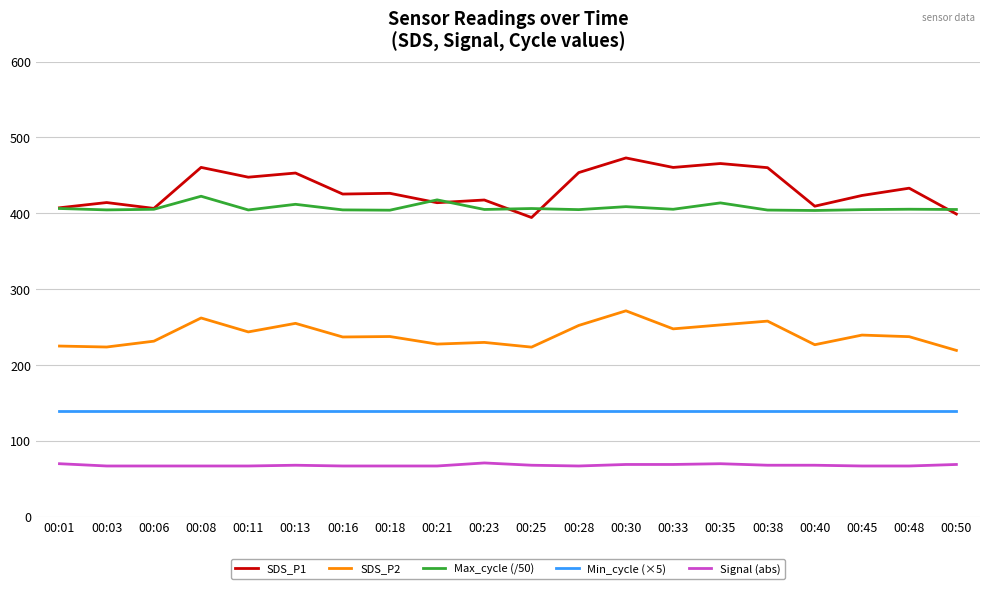

True or false: Signal (abs) and SDS_P1 intersect in this chart.

False